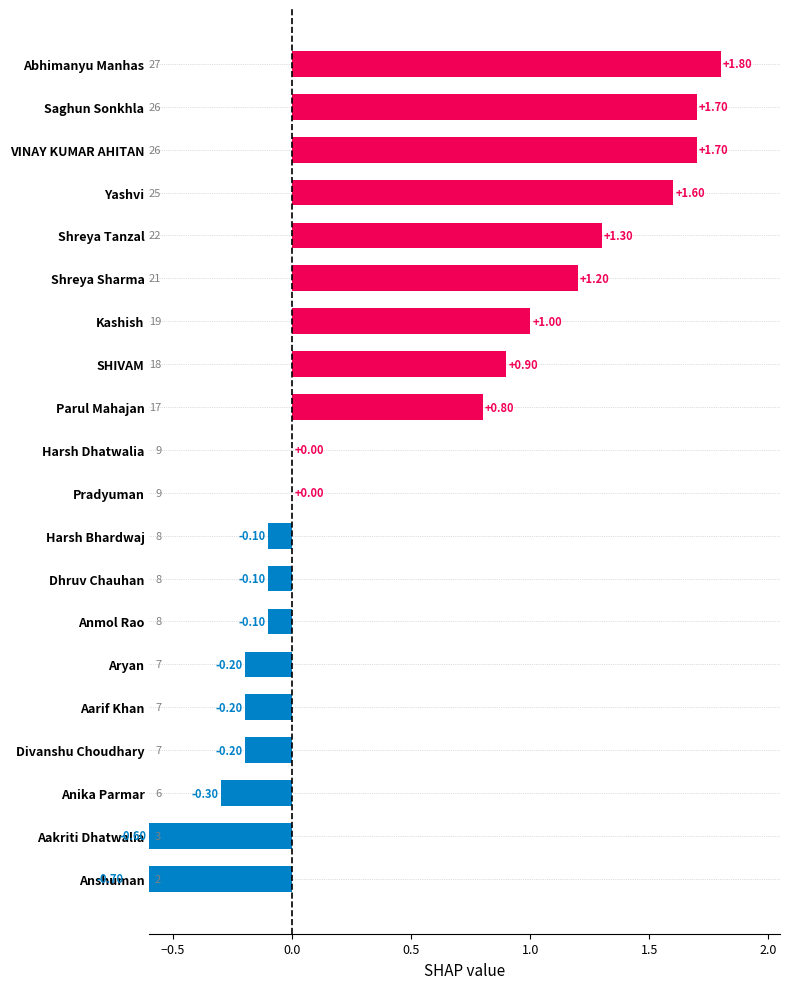

Is it true that the value at Anshuman is -1.2?

False